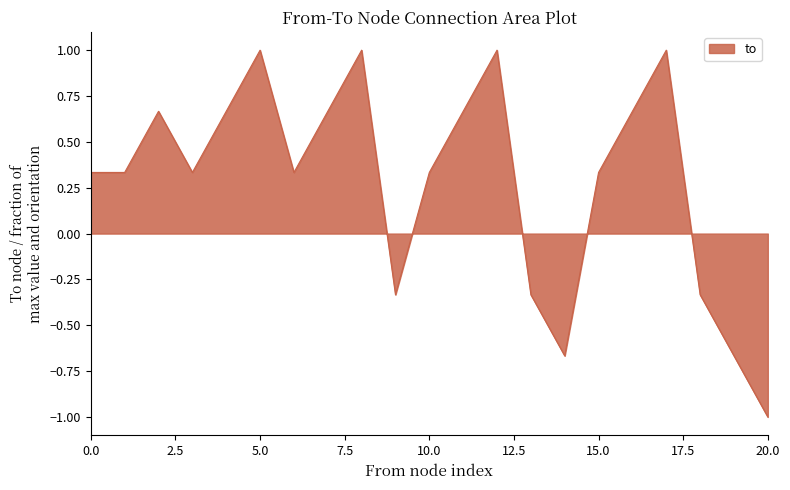

What is the difference between the maximum and minimum values?

2.0